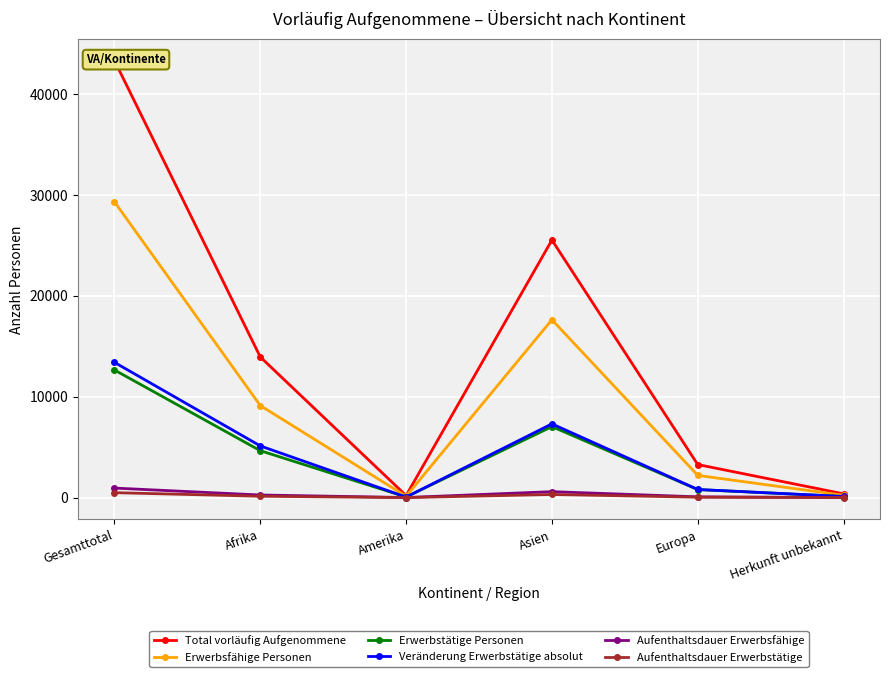

What are all the series names shown in the legend?

Total vorläufig Aufgenommene, Erwerbsfähige Personen, Erwerbstätige Personen, Veränderung Erwerbstätige absolut, Aufenthaltsdauer Erwerbsfähige, Aufenthaltsdauer Erwerbstätige